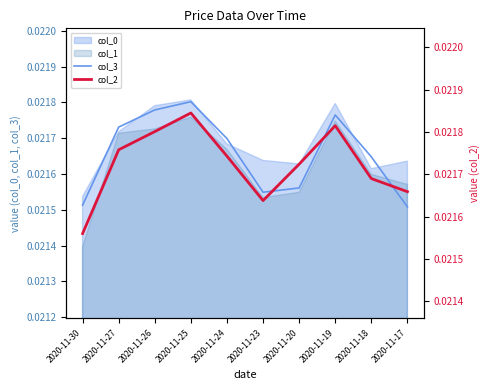

True or false: col_2 has a value of 0.0 at 2020-11-27.

True